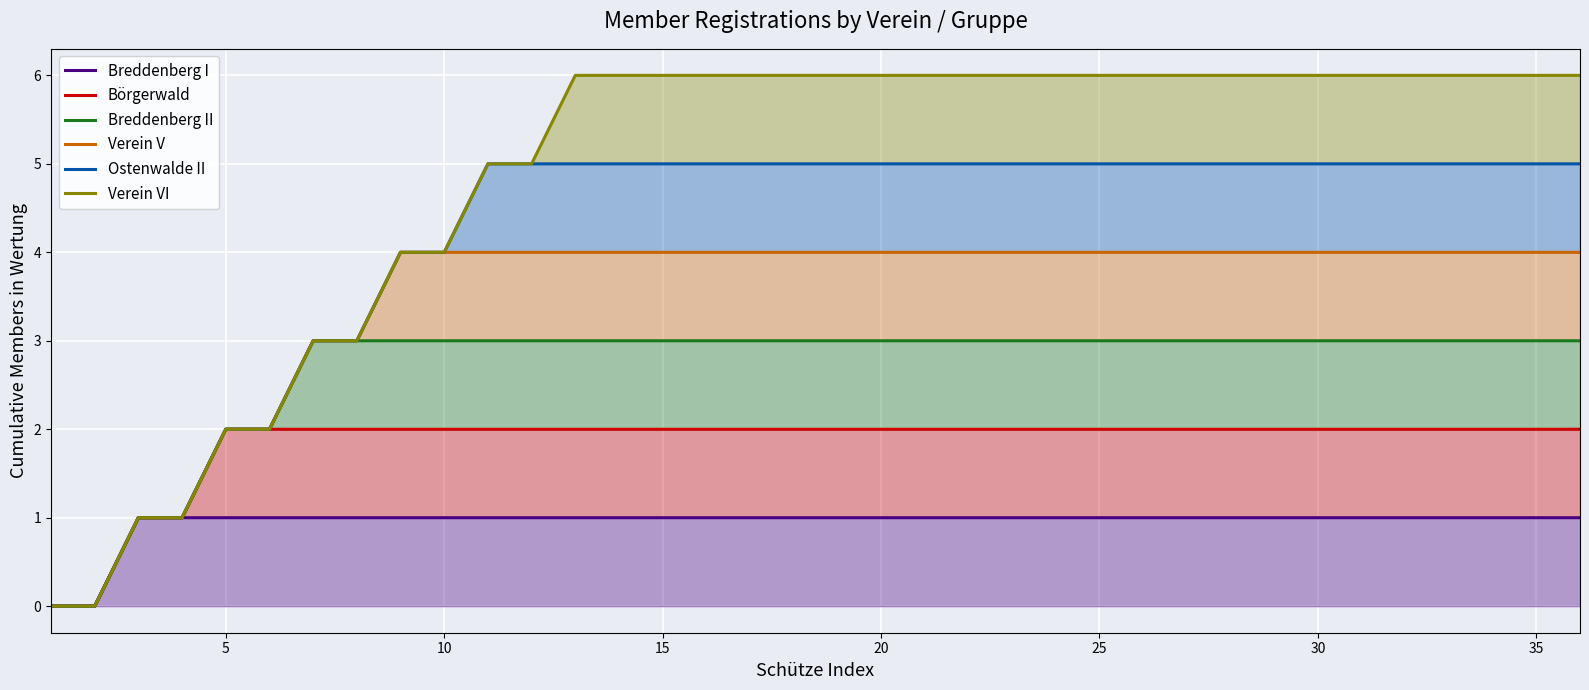

Reading left to right, transcribe all the data shown in this chart.

Breddenberg I: 0	0	1	1	1	1	1	1	1	1	1	1	1	1	1	1	1	1	1	1	1	1	1	1	1	1	1	1	1	1	1	1	1	1	1	1
Börgerwald: 0	0	1	1	2	2	2	2	2	2	2	2	2	2	2	2	2	2	2	2	2	2	2	2	2	2	2	2	2	2	2	2	2	2	2	2
Breddenberg II: 0	0	1	1	2	2	3	3	3	3	3	3	3	3	3	3	3	3	3	3	3	3	3	3	3	3	3	3	3	3	3	3	3	3	3	3
Verein V: 0	0	1	1	2	2	3	3	4	4	4	4	4	4	4	4	4	4	4	4	4	4	4	4	4	4	4	4	4	4	4	4	4	4	4	4
Ostenwalde II: 0	0	1	1	2	2	3	3	4	4	5	5	5	5	5	5	5	5	5	5	5	5	5	5	5	5	5	5	5	5	5	5	5	5	5	5
Verein VI: 0	0	1	1	2	2	3	3	4	4	5	5	6	6	6	6	6	6	6	6	6	6	6	6	6	6	6	6	6	6	6	6	6	6	6	6